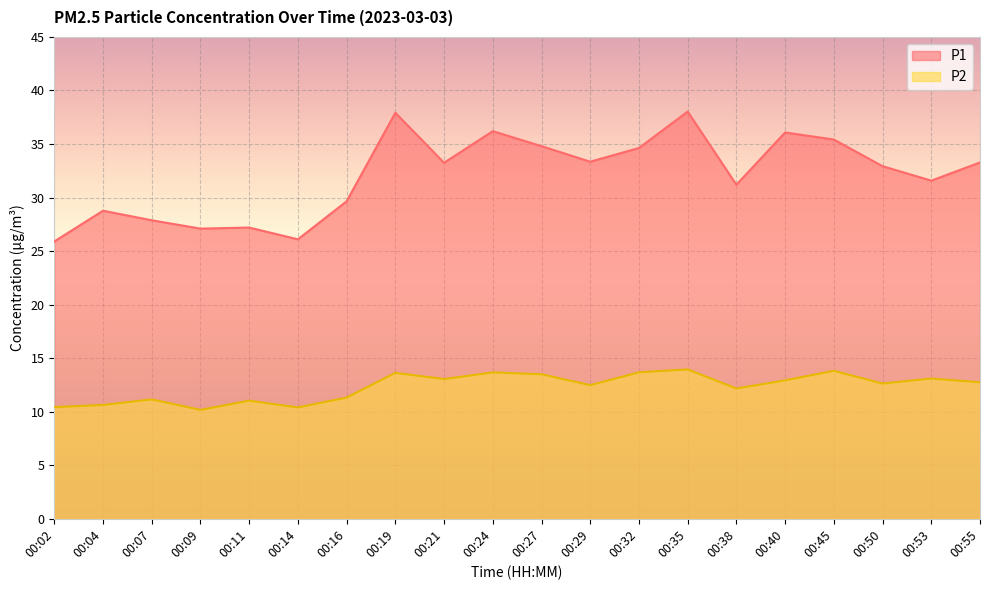

Is it true that P2 equals 10.2 at 00:09?

True